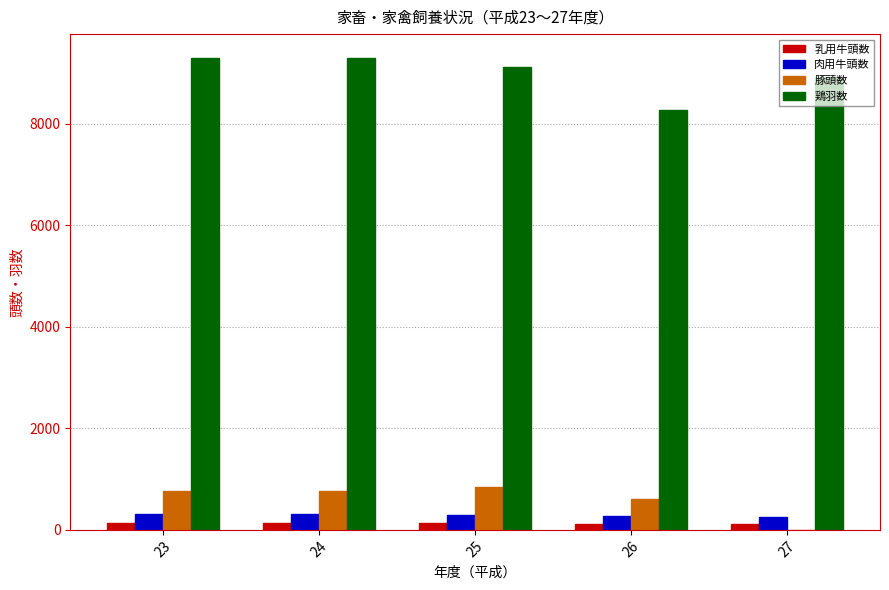

What is the sum of all 鶏羽数 values?

44917